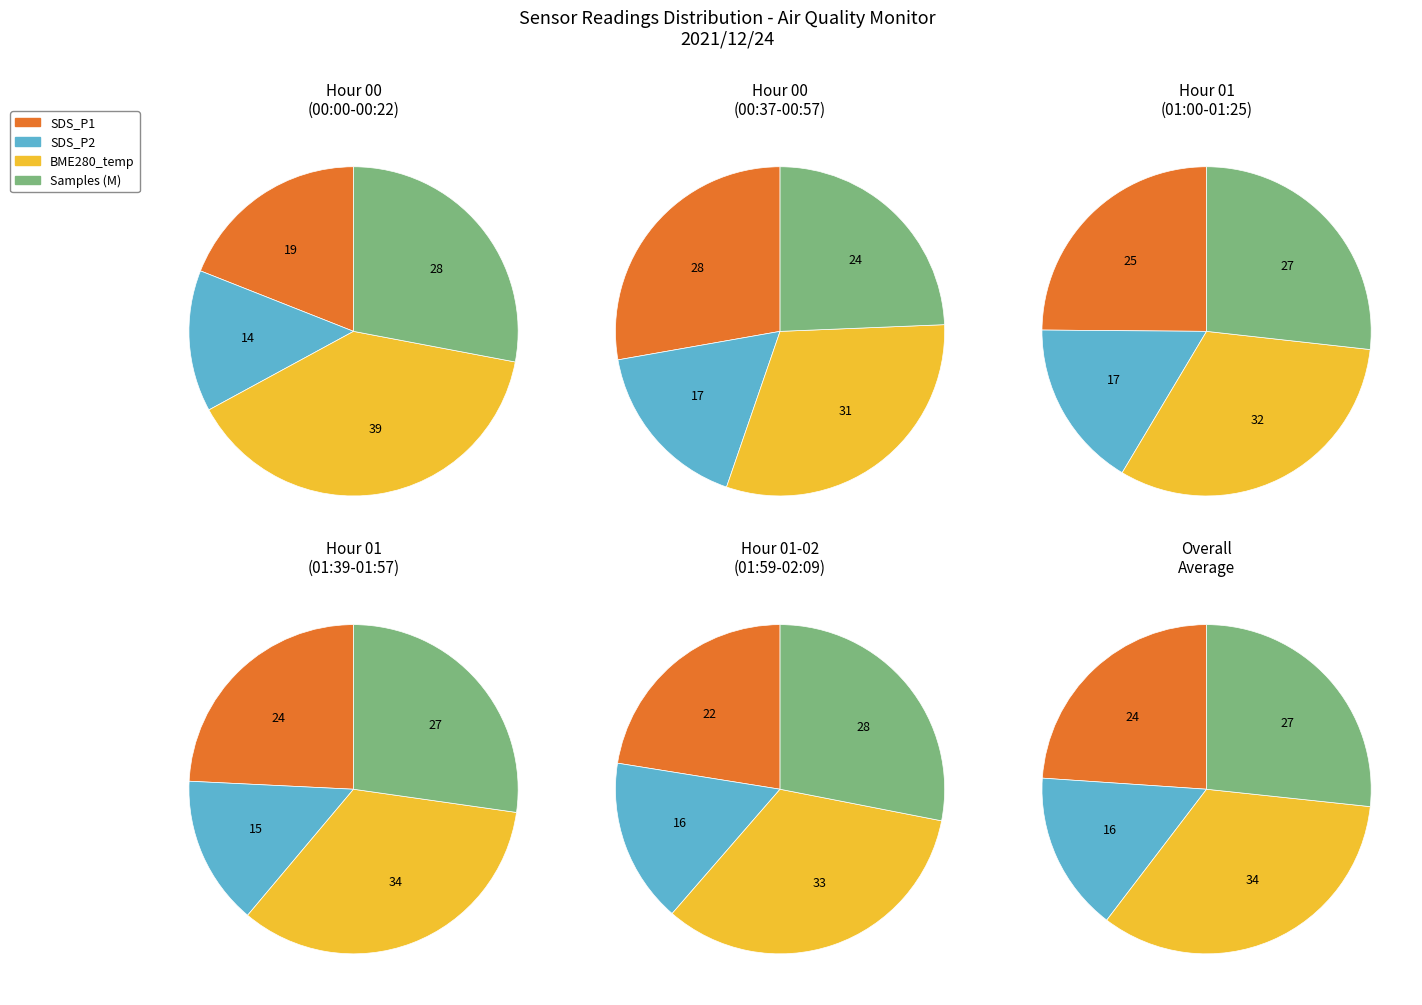

Is it true that 0 is 8% of the pie?

False